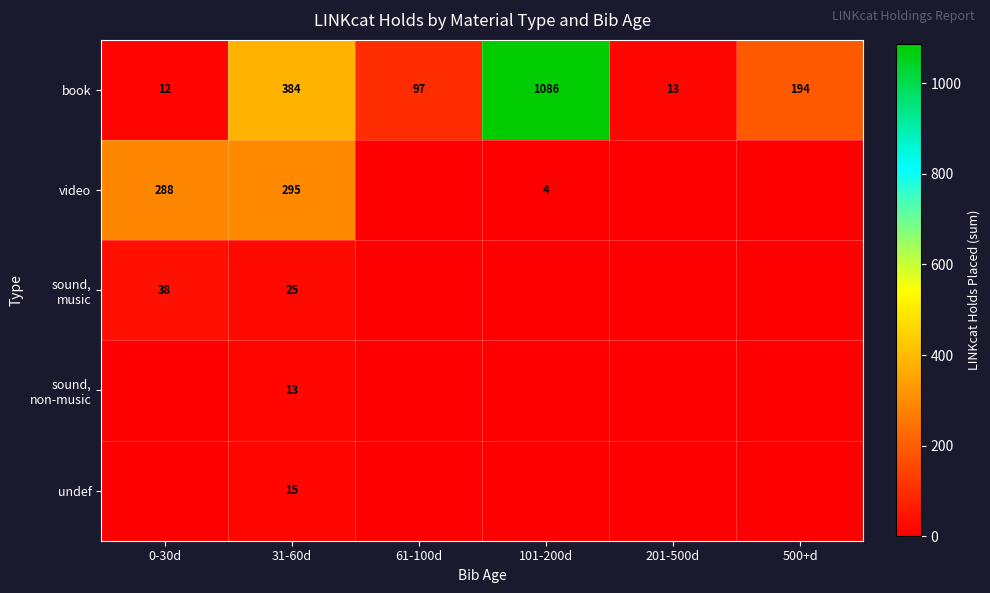

What is the difference between the second highest and second lowest values in the book series?

371